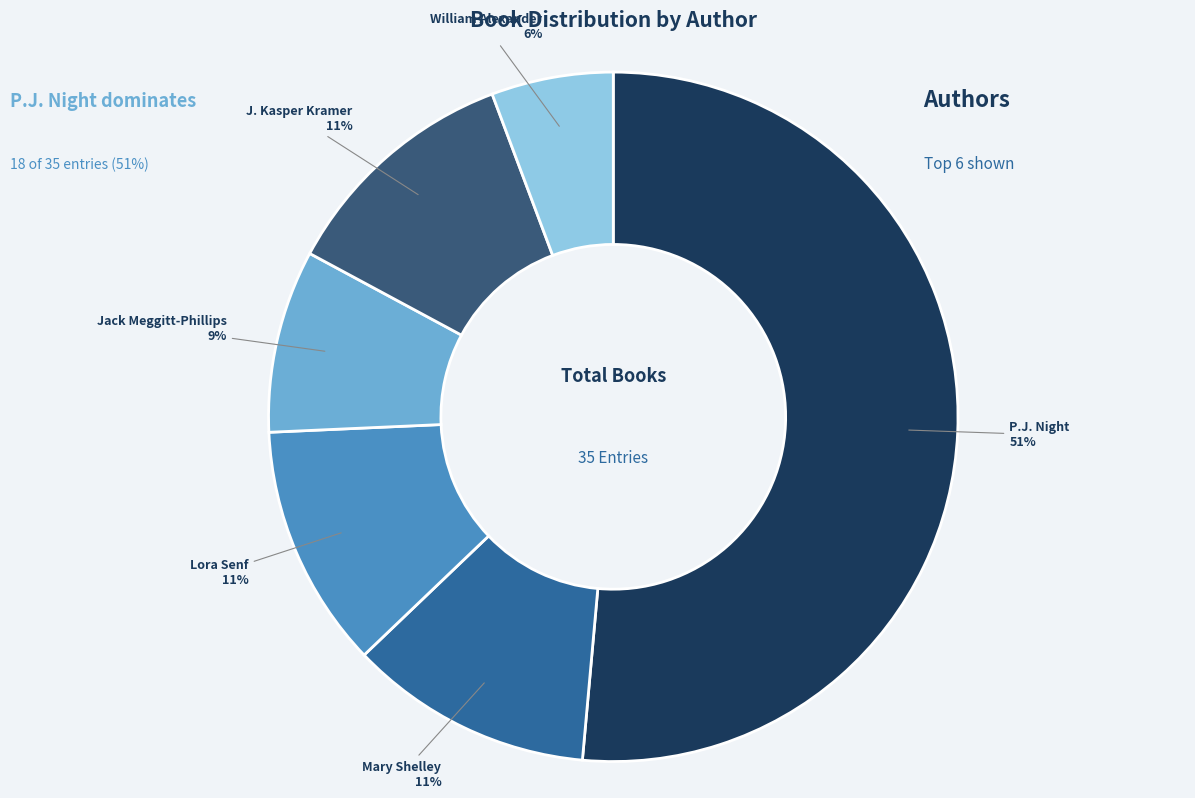

Do P.J. Night and William Alexander together represent more than half of the pie?

Yes